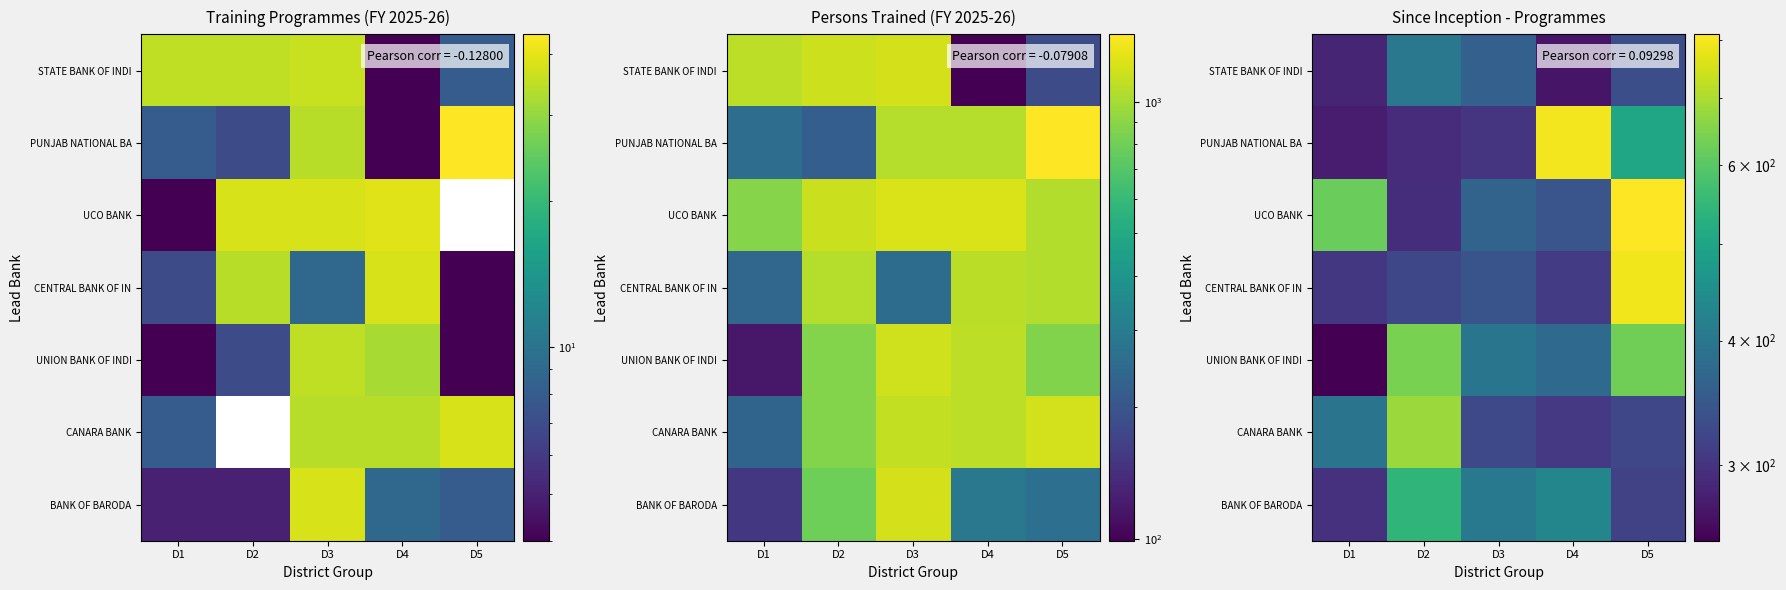

List the series in order of their peak value, highest first.

UCO BANK, PUNJAB NATIONAL BA, CENTRAL BANK OF IN, CANARA BANK, UNION BANK OF INDI, BANK OF BARODA, STATE BANK OF INDI